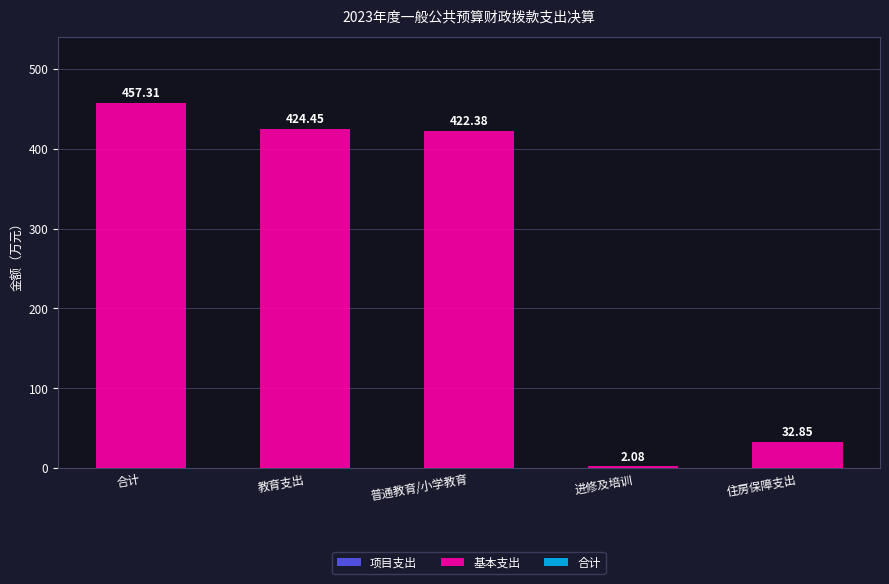

Approximately how many times larger is the value at 教育支出 compared to 住房保障支出?

12.9